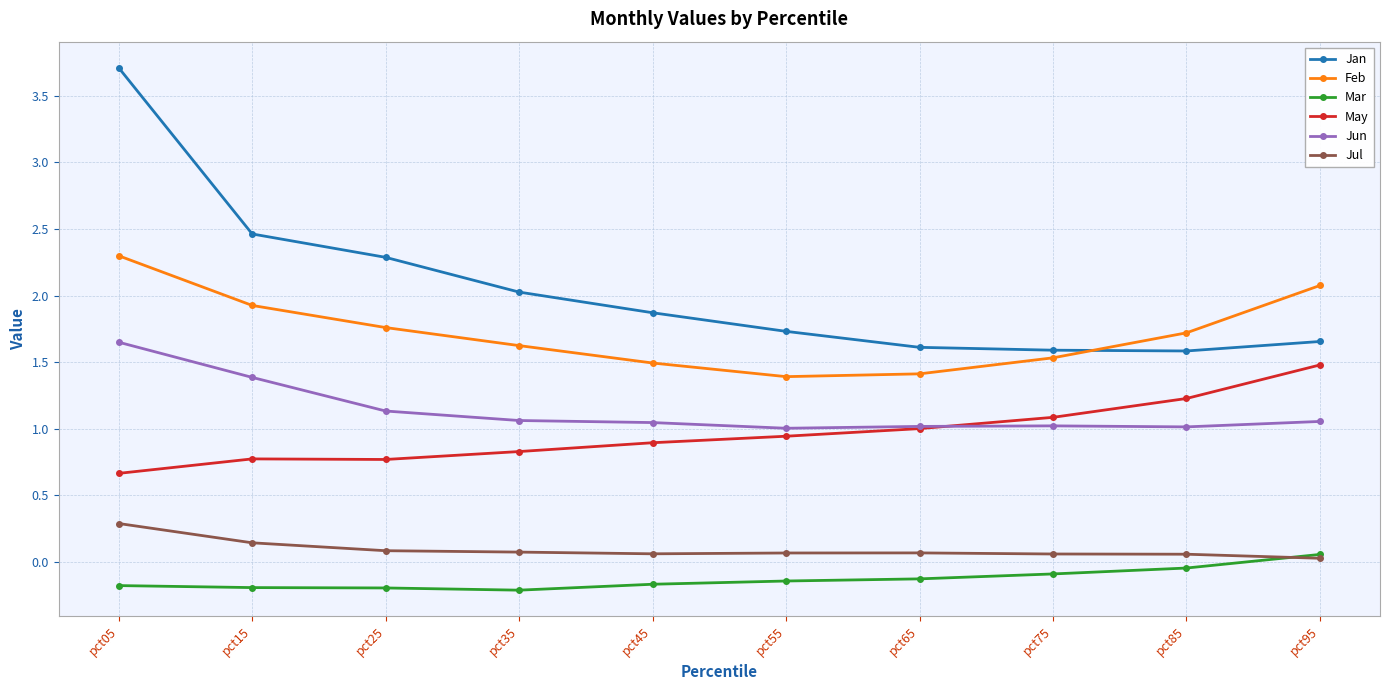

Which series has the largest total across all categories?

Jan